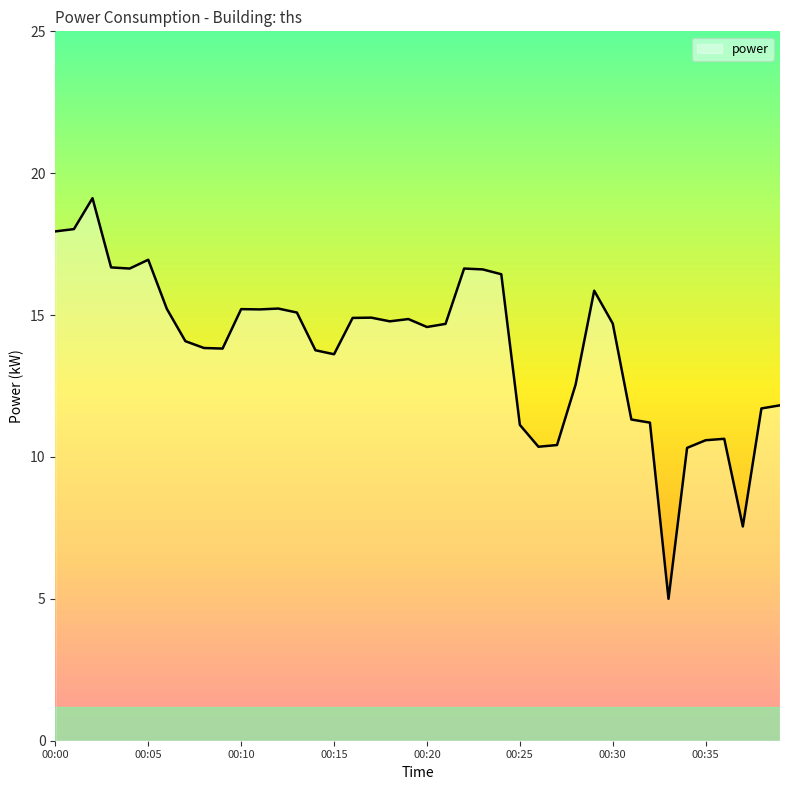

What is the difference between the maximum and minimum values?

14.1